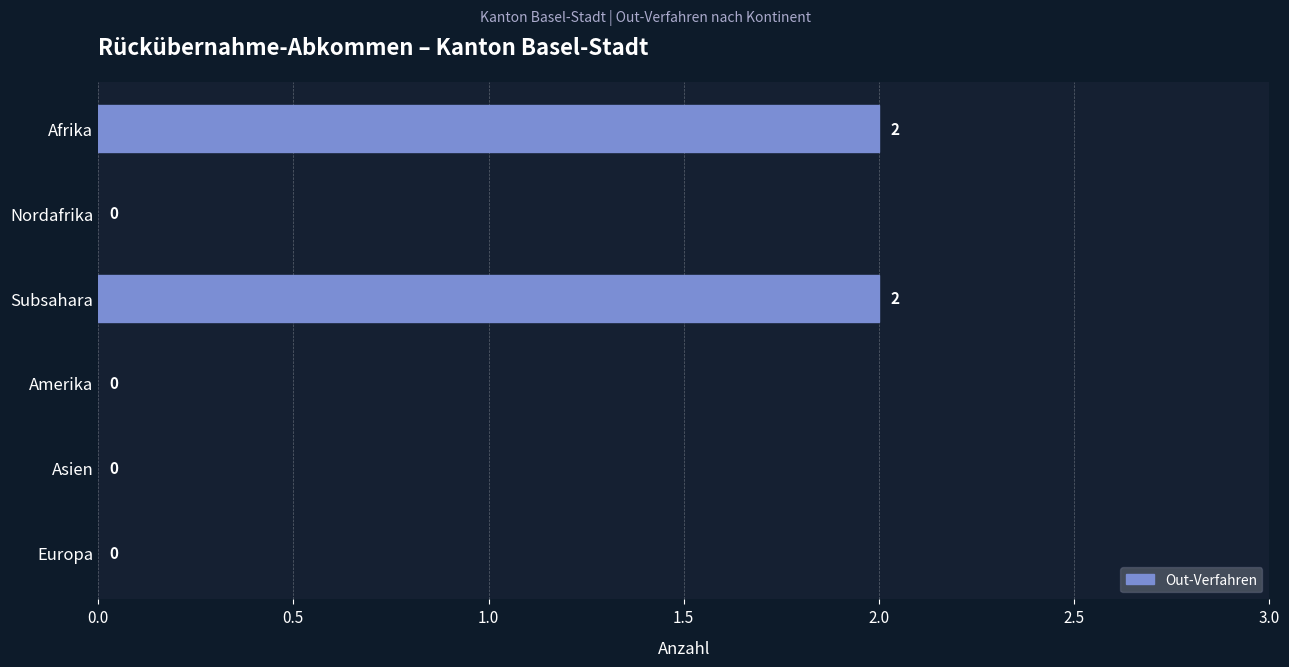

Are the bars grouped side by side (vs. stacked)?

No